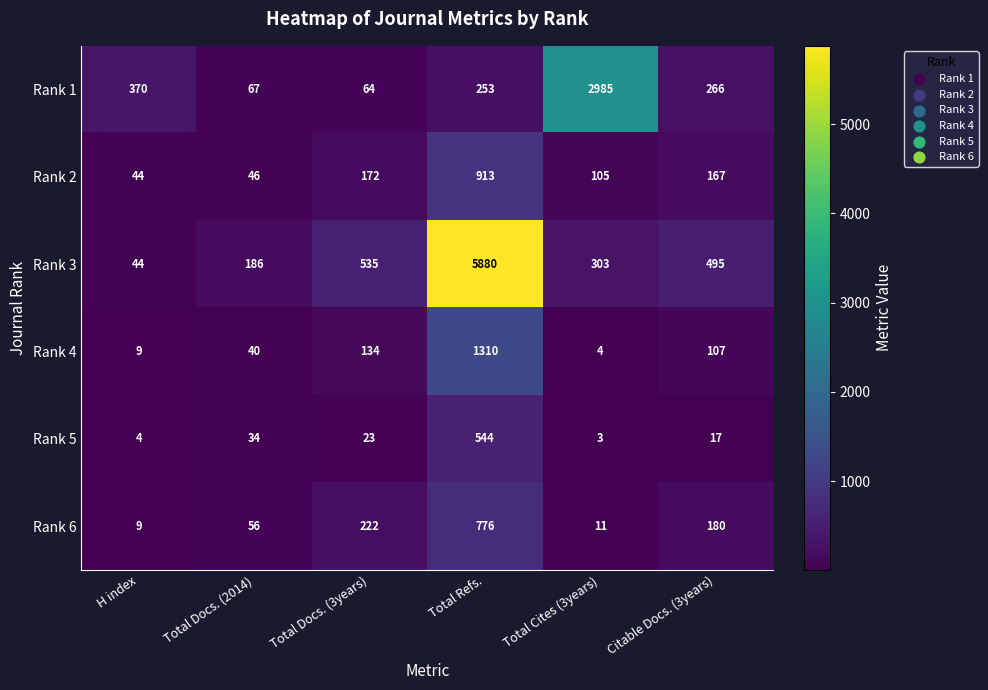

How many values in the Rank 3 series are below 495?

3